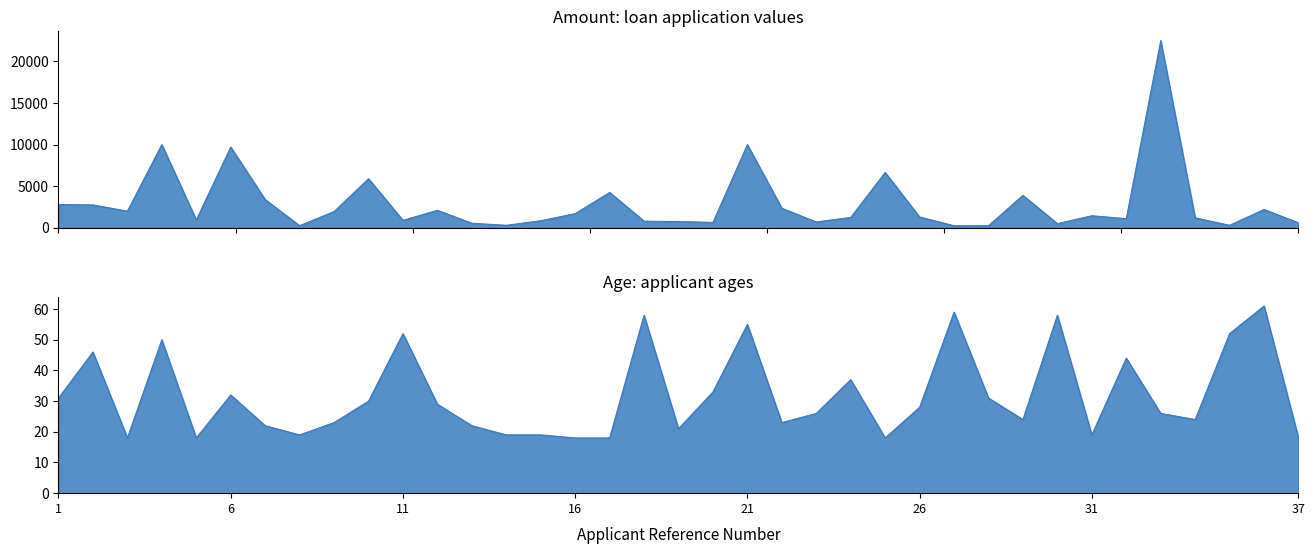

True or false: Age and Amount intersect in this chart.

False